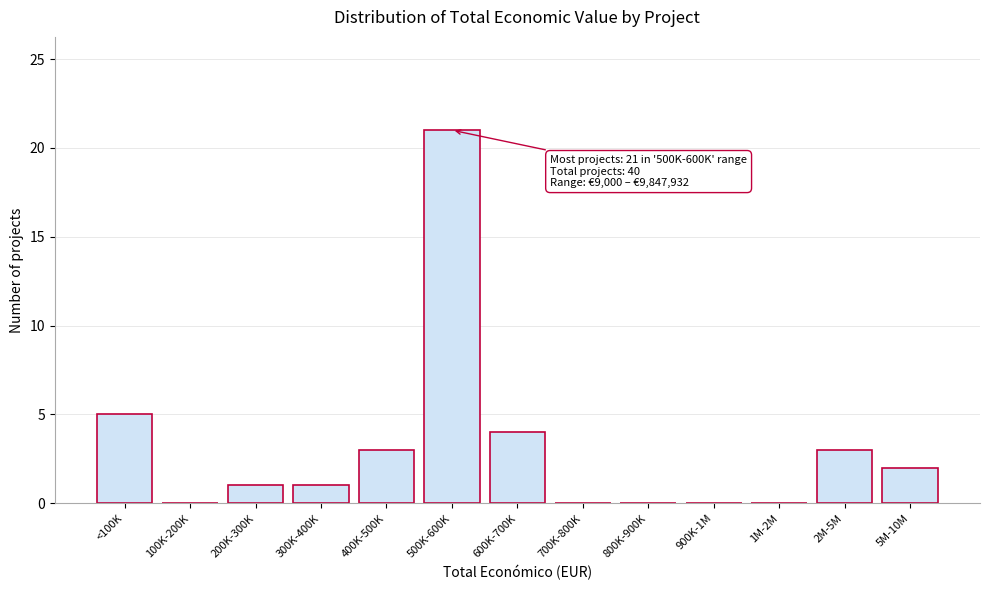

Reading left to right, extract all data points from this chart.

<100K=5	100K-200K=0	200K-300K=1	300K-400K=1	400K-500K=3	500K-600K=21	600K-700K=4	700K-800K=0	800K-900K=0	900K-1M=0	1M-2M=0	2M-5M=3	5M-10M=2